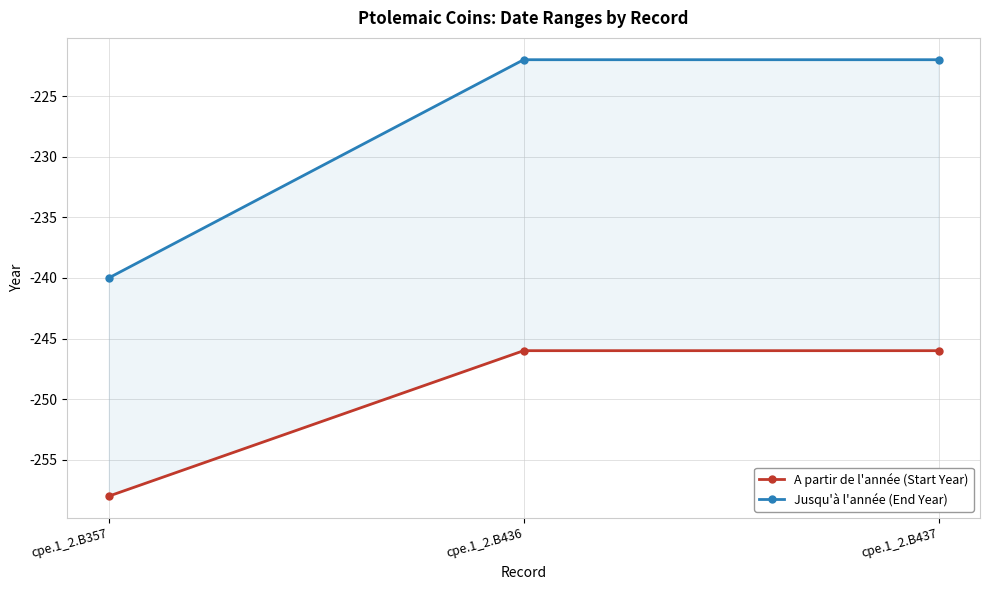

What is the value of the Jusqu'à l'année (End Year) point at the 3rd from the left?

-222